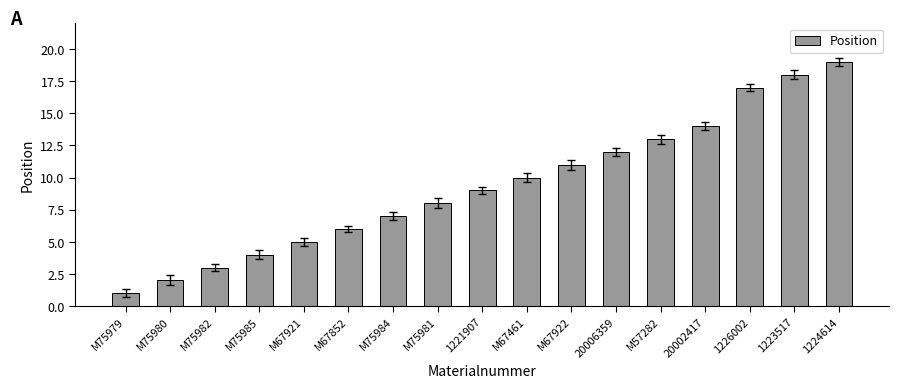

List the labels in order of value, smallest first.

M75979, M75980, M75982, M75985, M67921, M67852, M75984, M75981, 1221907, M67461, M67922, 20006359, M57282, 20002417, 1226002, 1223517, 1224614